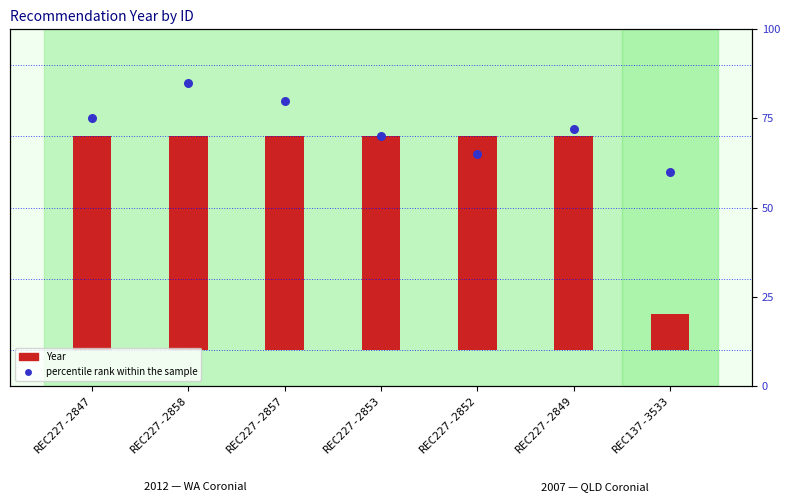

Approximately how many times larger is the value at REC227-2847 compared to REC227-2857?

0.9